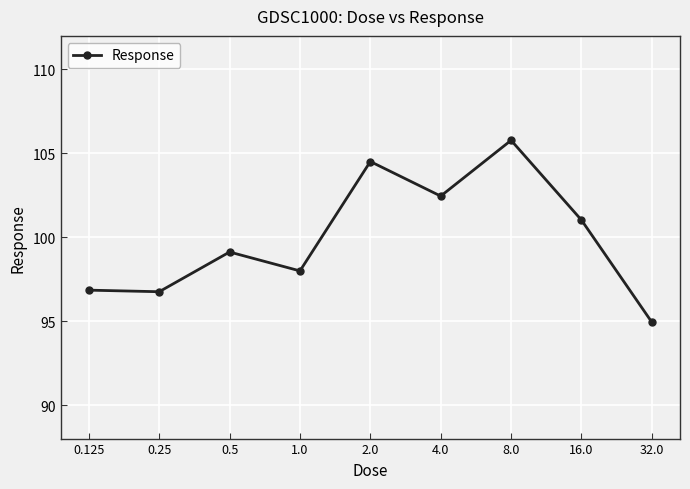

What is the difference between the maximum and minimum values?

10.8